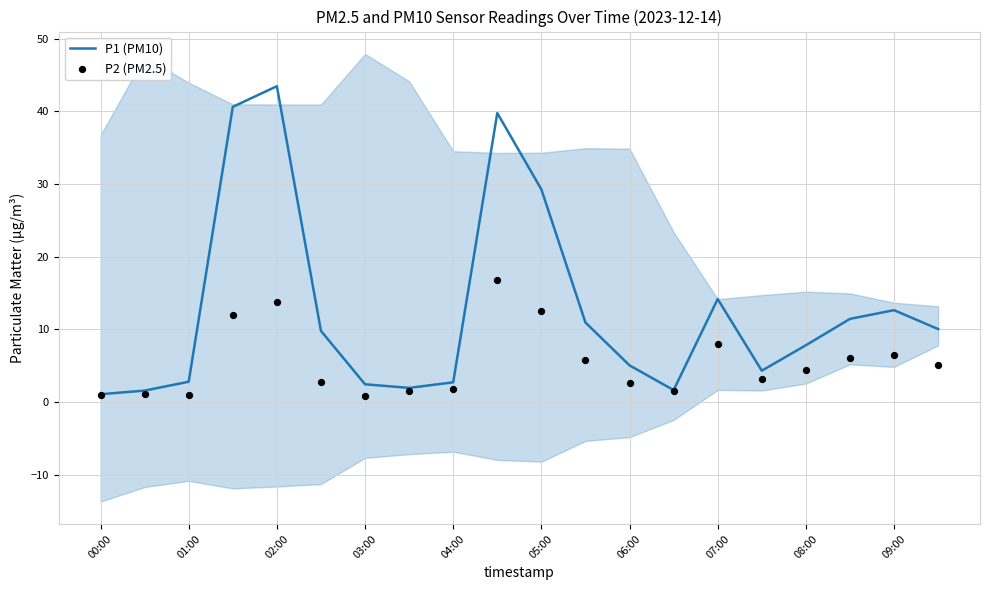

Which series has the largest Y range (max minus min)?

P1 (PM10)